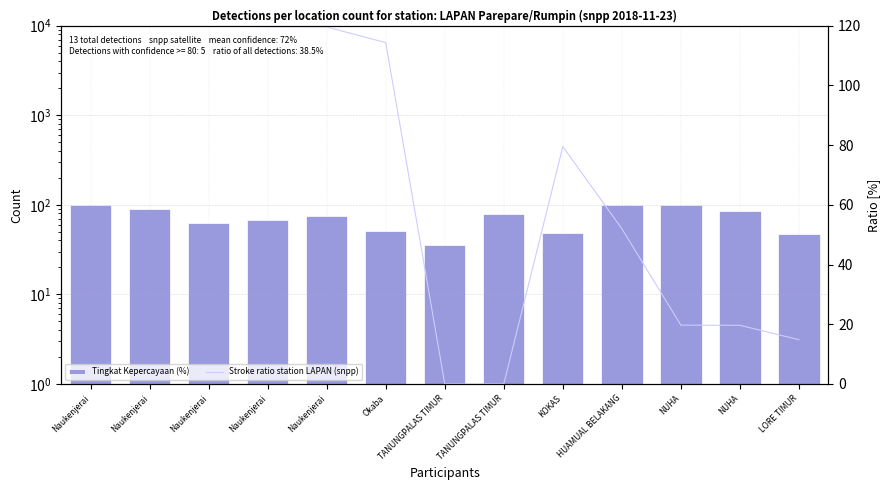

What is the difference between the second highest and second lowest values in the Stroke ratio station LAPAN (snpp) series?

119.9